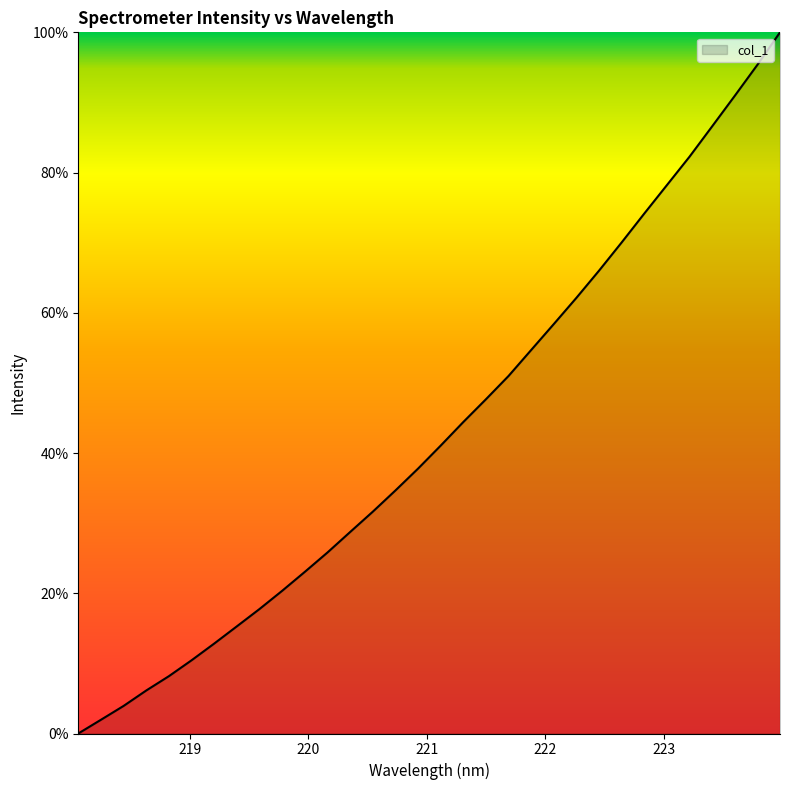

Is this an area chart (filled region under the line)?

Yes